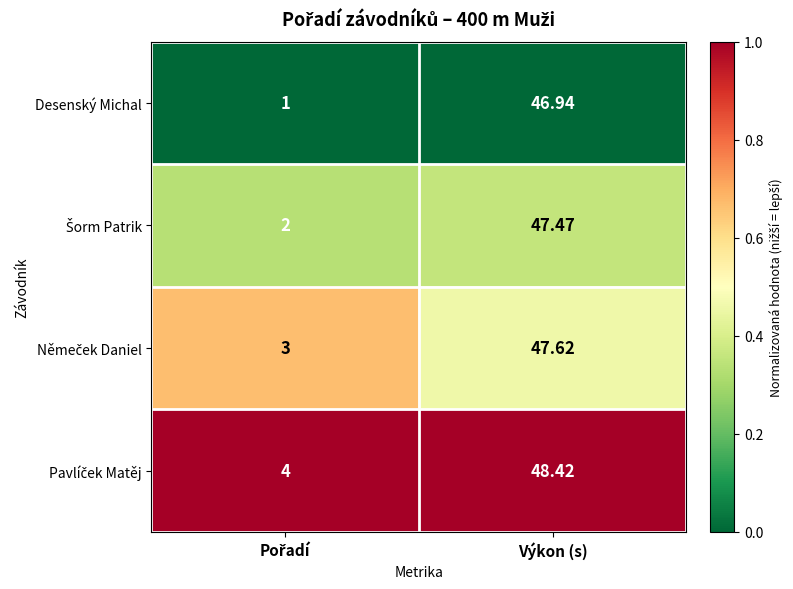

Which series has the widest spread of values?

Desenský Michal